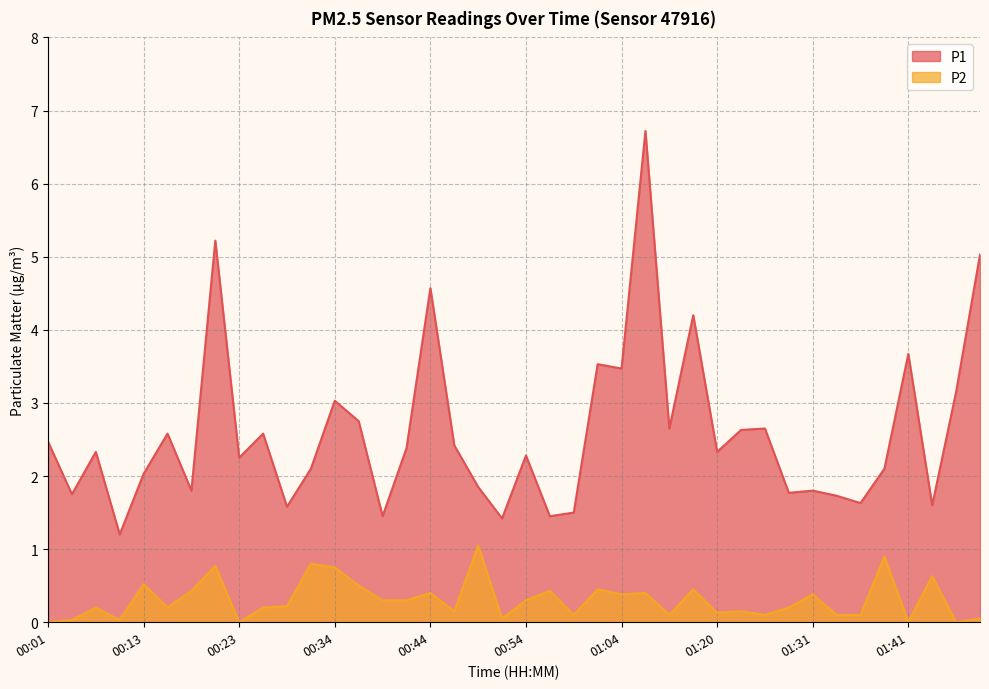

Does the chart have visible grid lines?

Yes